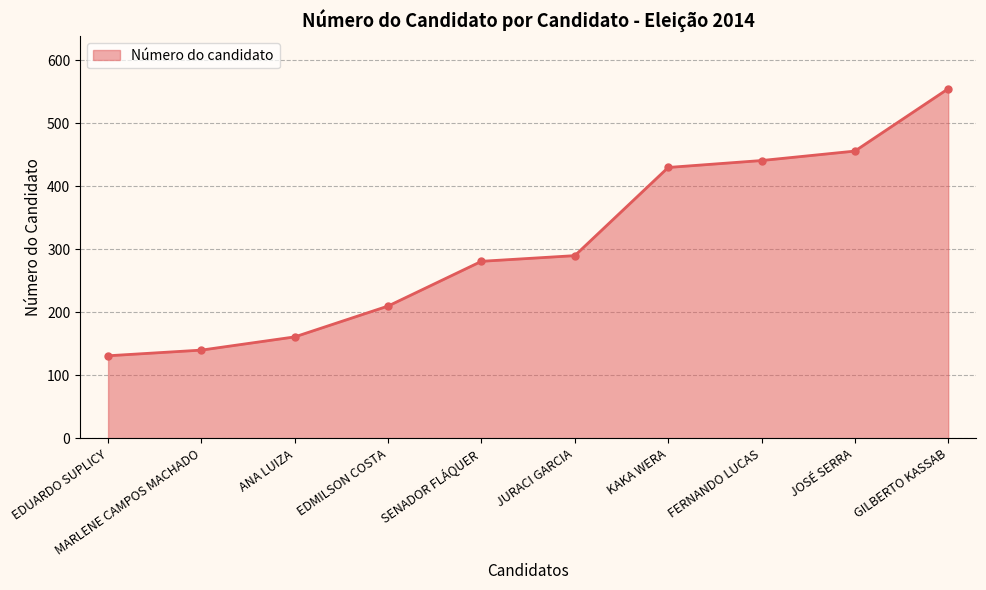

Reading left to right, transcribe all the data shown in this chart.

131	140	161	210	281	290	430	441	456	555